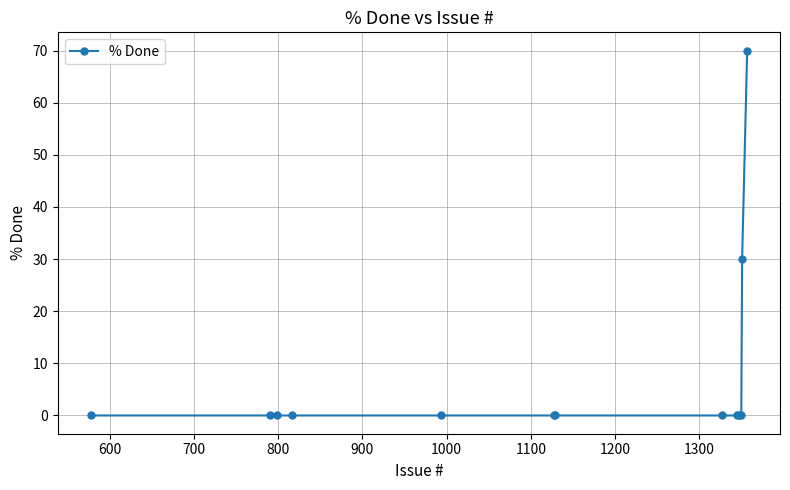

What is the sum of all values?

100